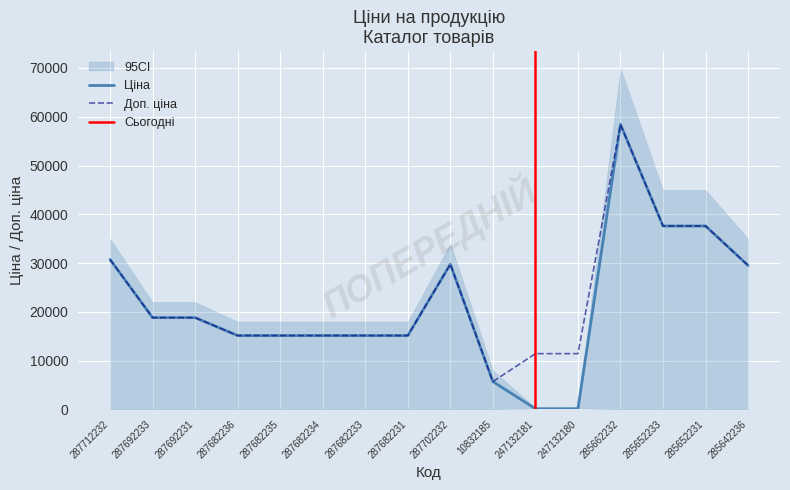

What is the difference between the Доп. ціна values at 287682236 and 247132181?

3710.0